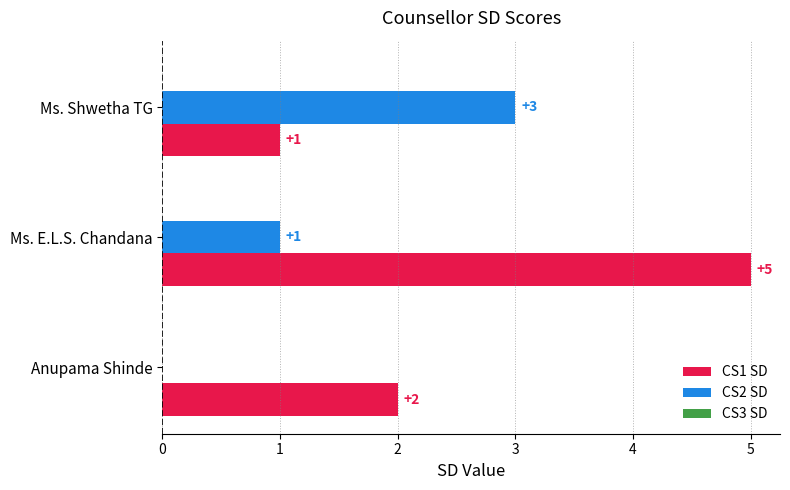

How many data points does each series have?

3